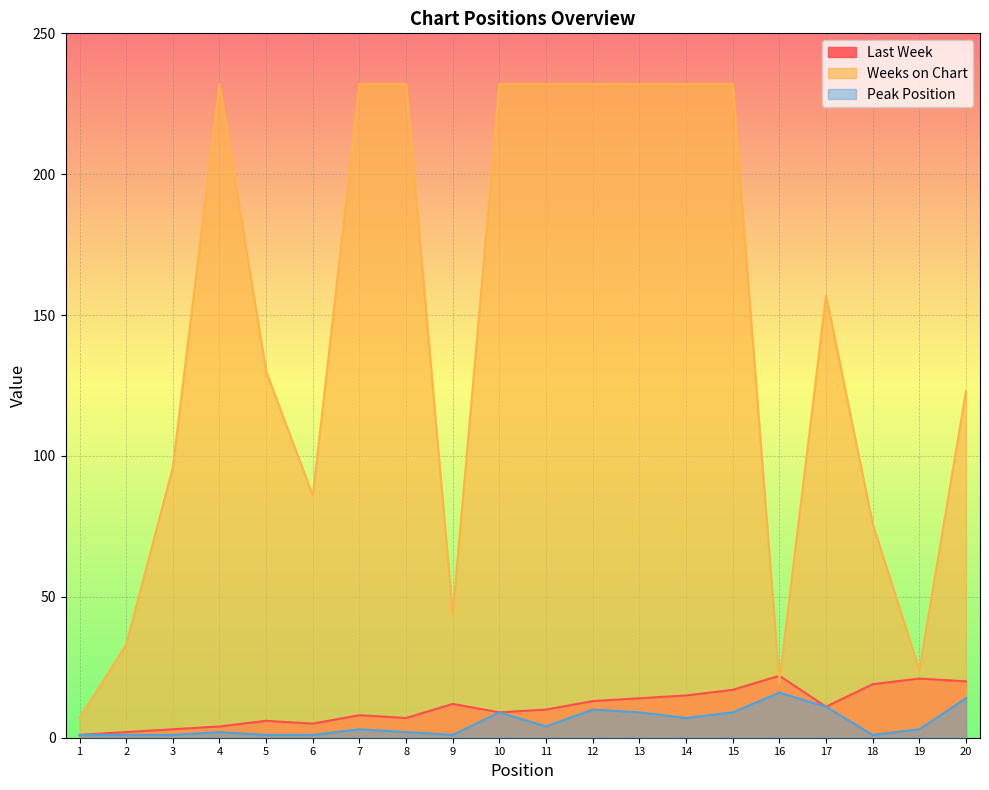

How many lines are shown in the chart?

3